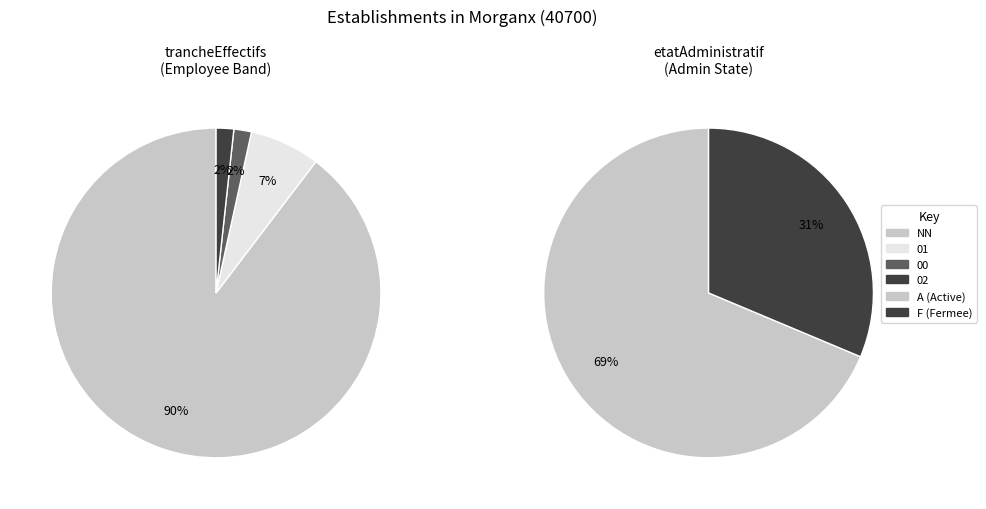

Does NN represent more than half of the total?

Yes